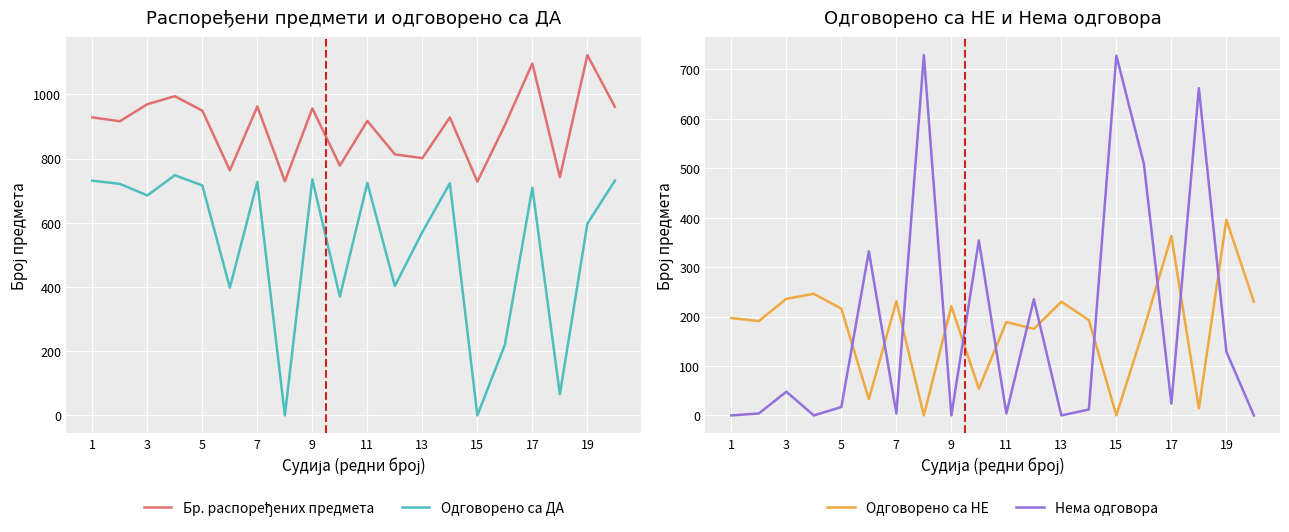

What is the sum of all Одговорено са НЕ values?

3590